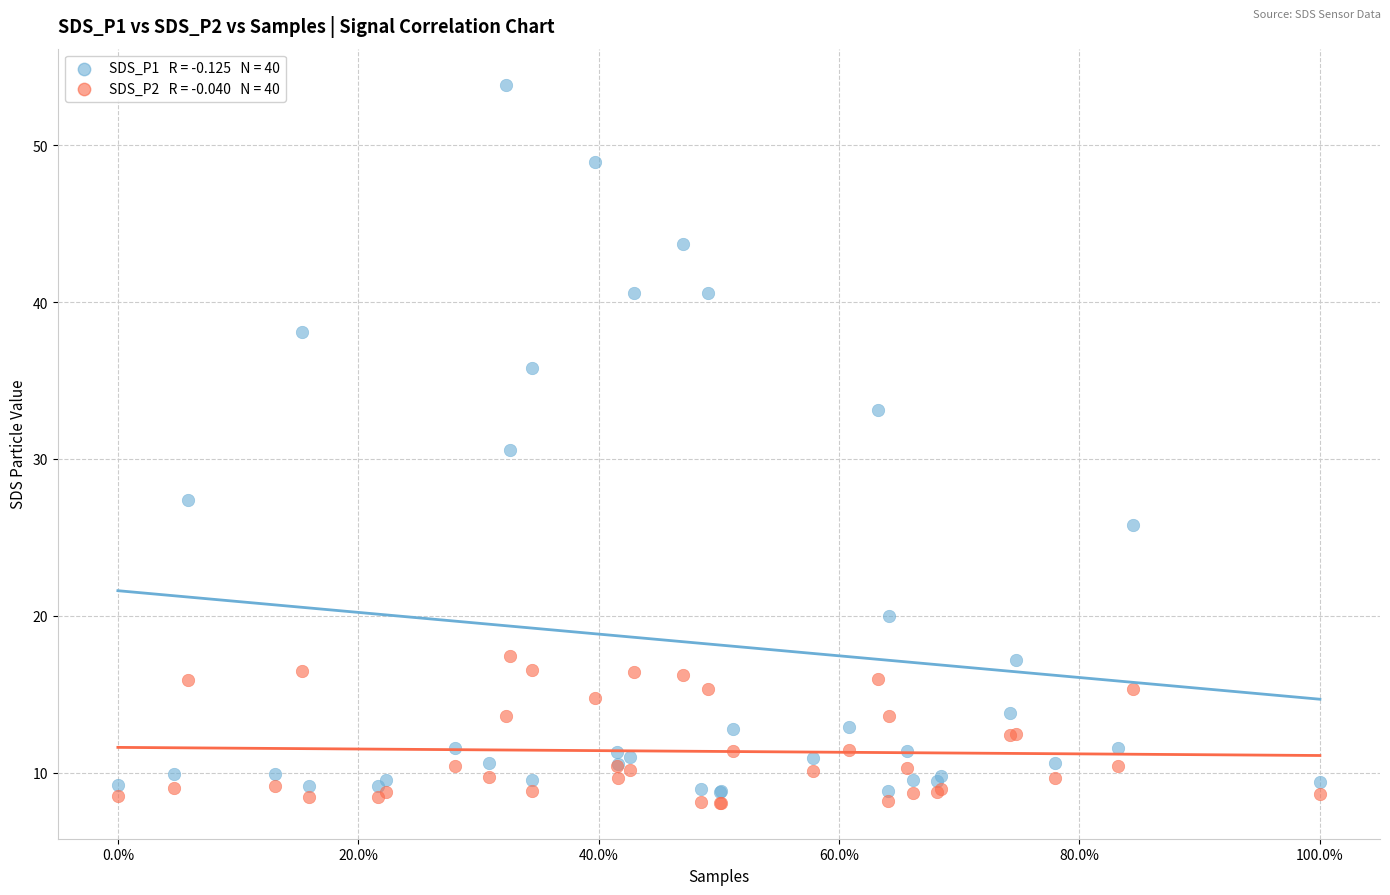

Across all series, what Y value is closest to 30?

30.6